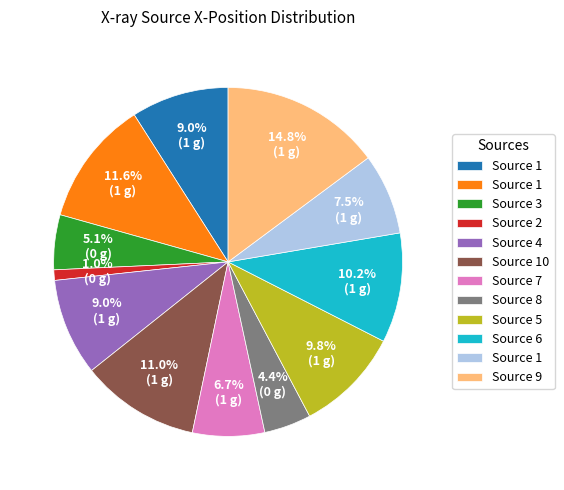

To the nearest percent, what is the average slice percentage?

8%